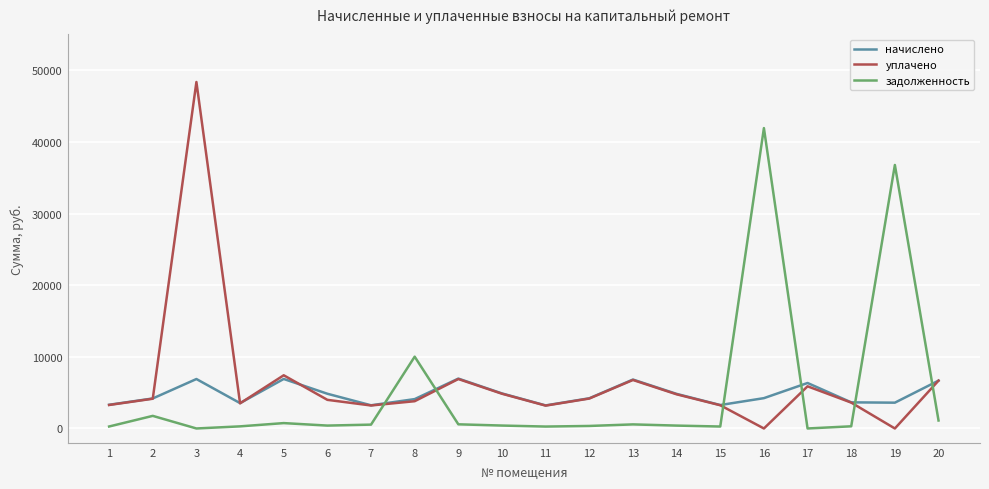

What is the total value across all series at 3?

55255.7